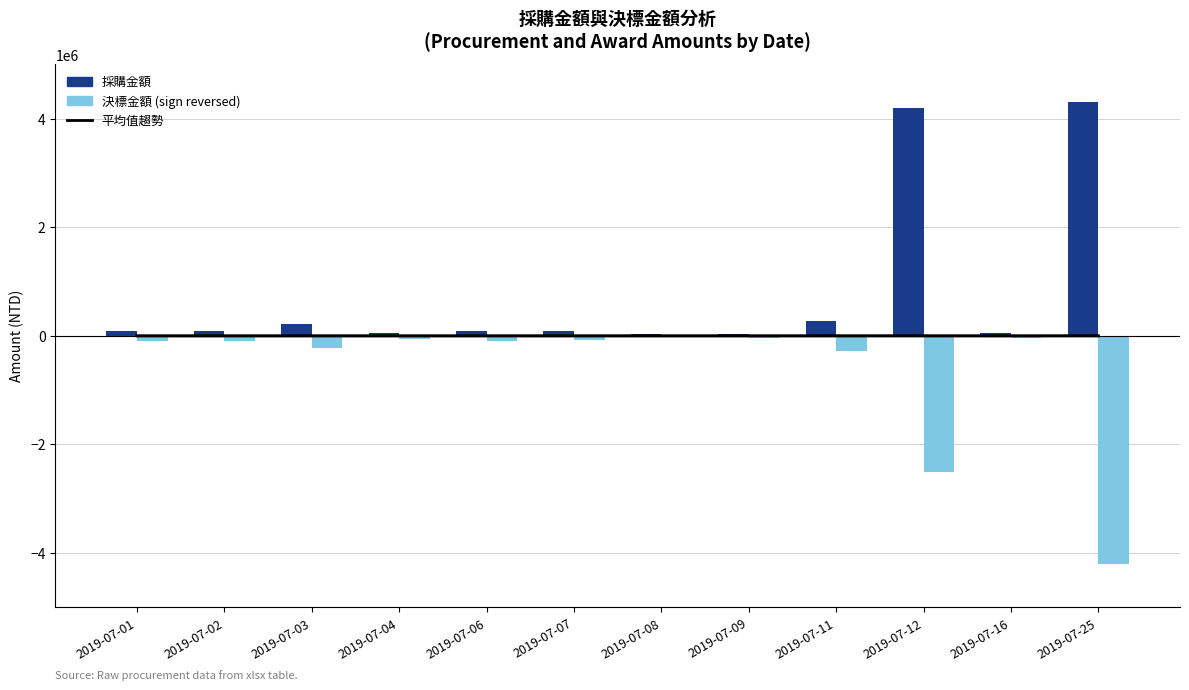

Where does the 平均值趨勢 series first go above 4?

2019-07-01